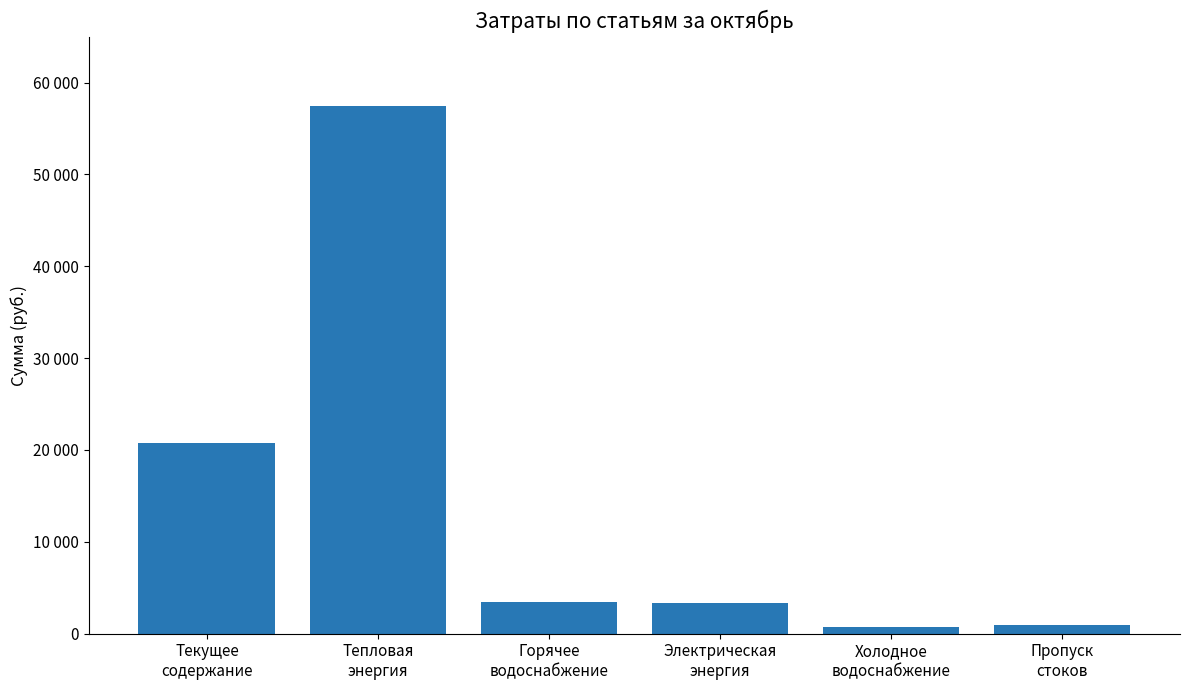

Does the chart contain stacked bars?

No